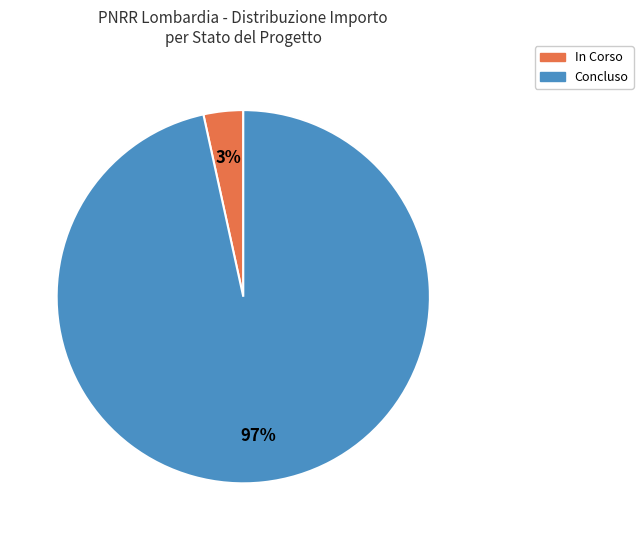

Which category accounts for the majority?

Concluso